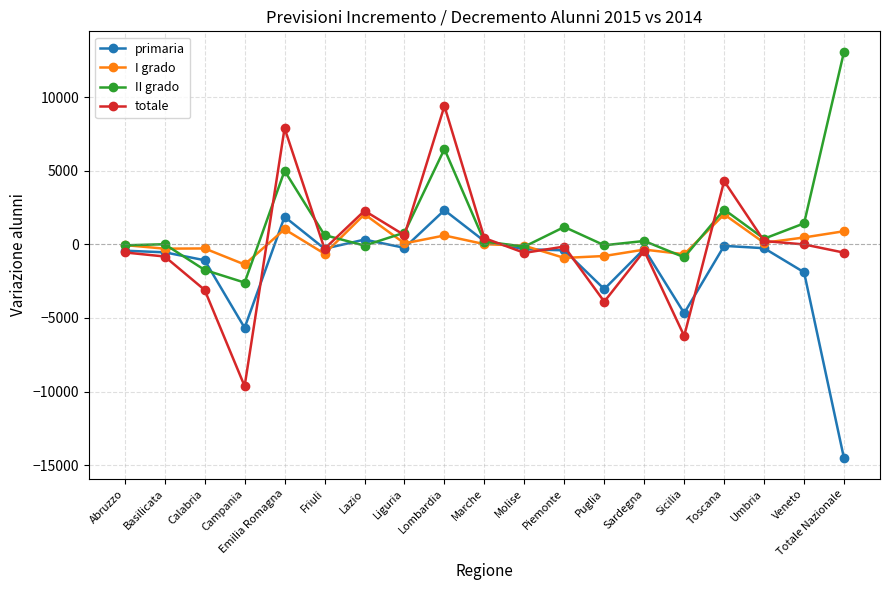

The totale series shows -6391 at Puglia. True or false?

False